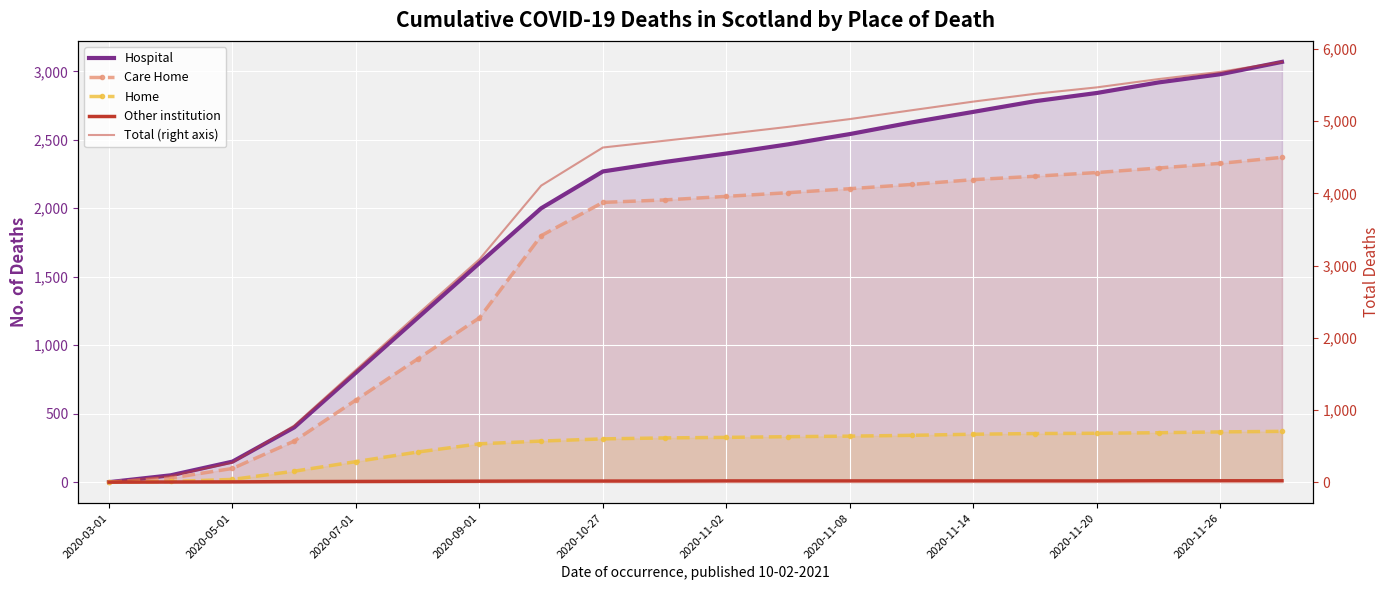

True or false: Total (right axis) has a value of 8468 at 2020-11-26.

False